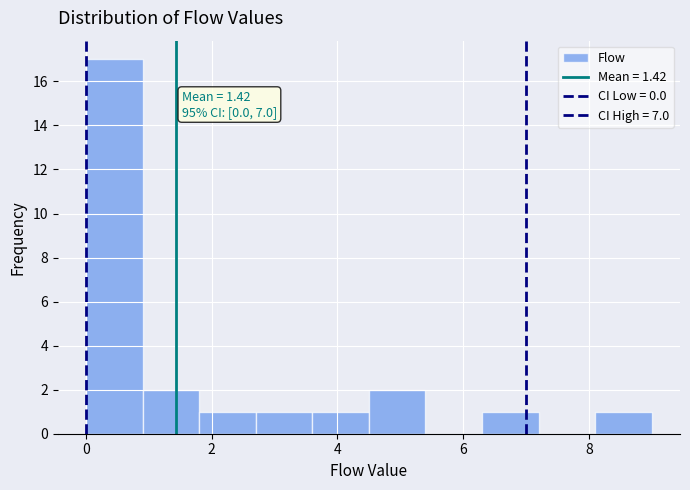

Over which range of the x-axis is the bar tallest?

0.0 to 0.9